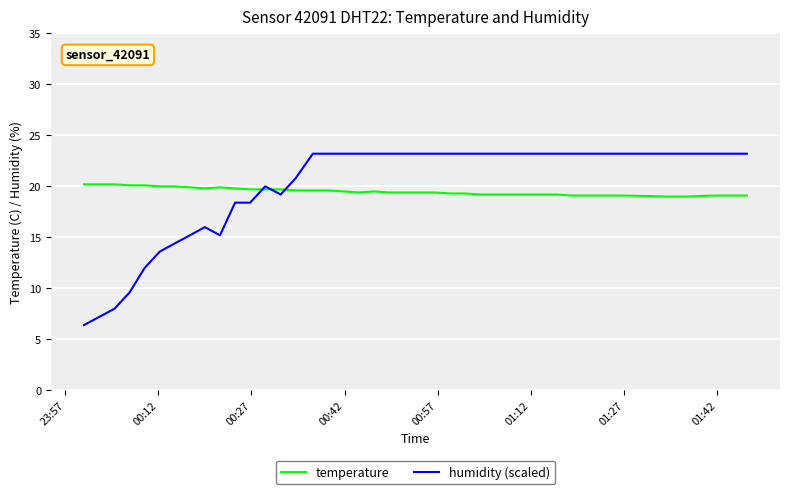

What is the minimum value shown in the chart?

6.4